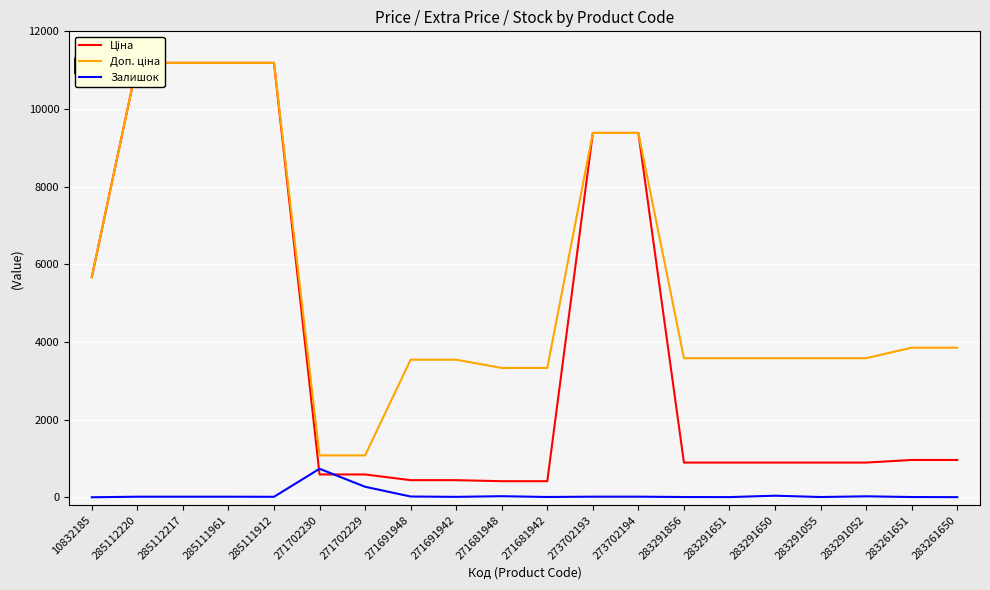

Rank the series by their average value, from highest to lowest.

Доп. ціна, Ціна, Залишок